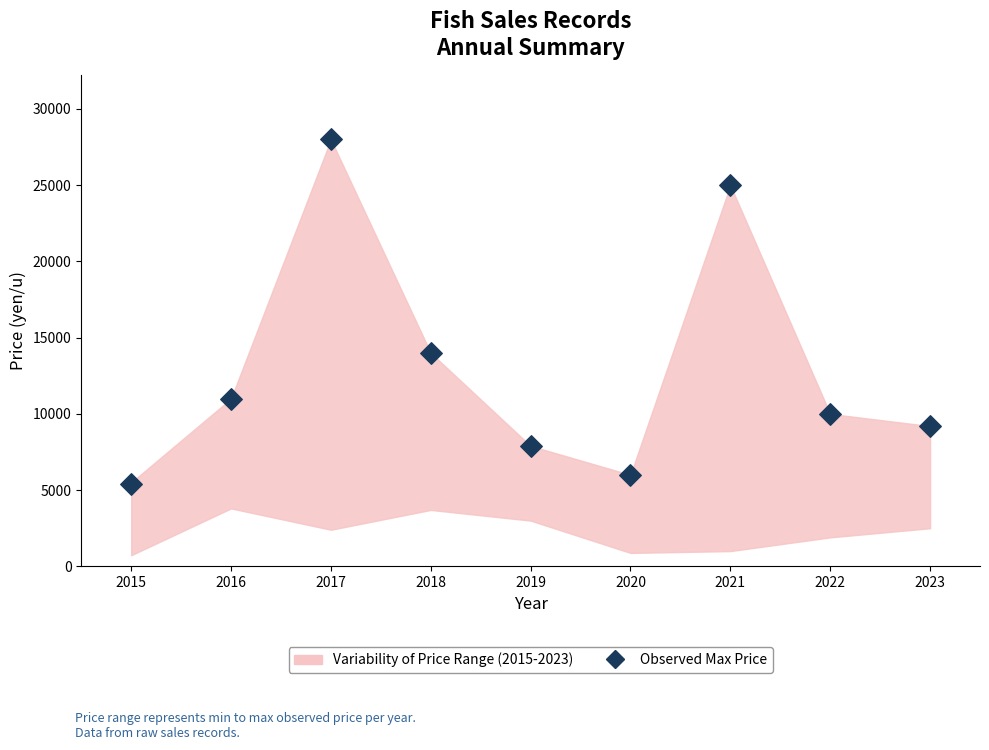

What is the range of Y values (max minus min)?

22600